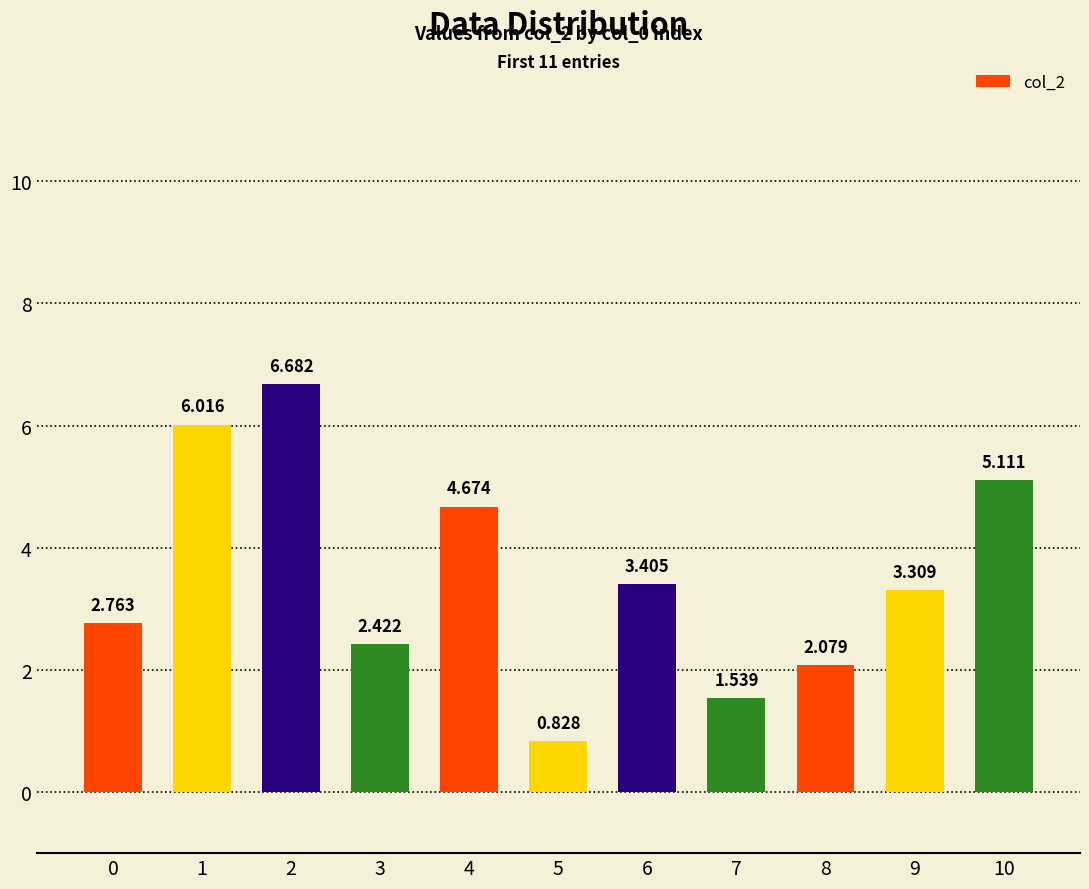

What is the sum of the values at 4 and 1?

10.7